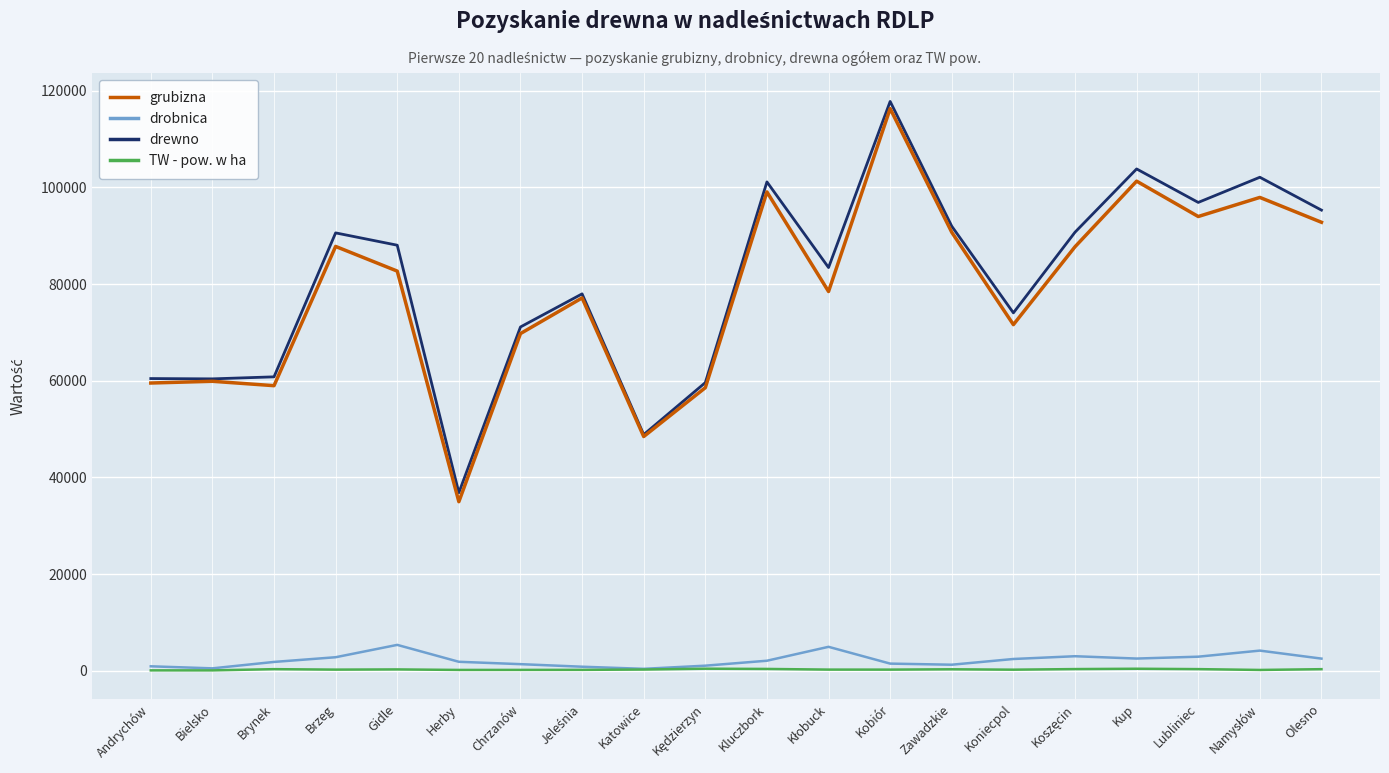

True or false: grubizna and TW - pow. w ha intersect in this chart.

False